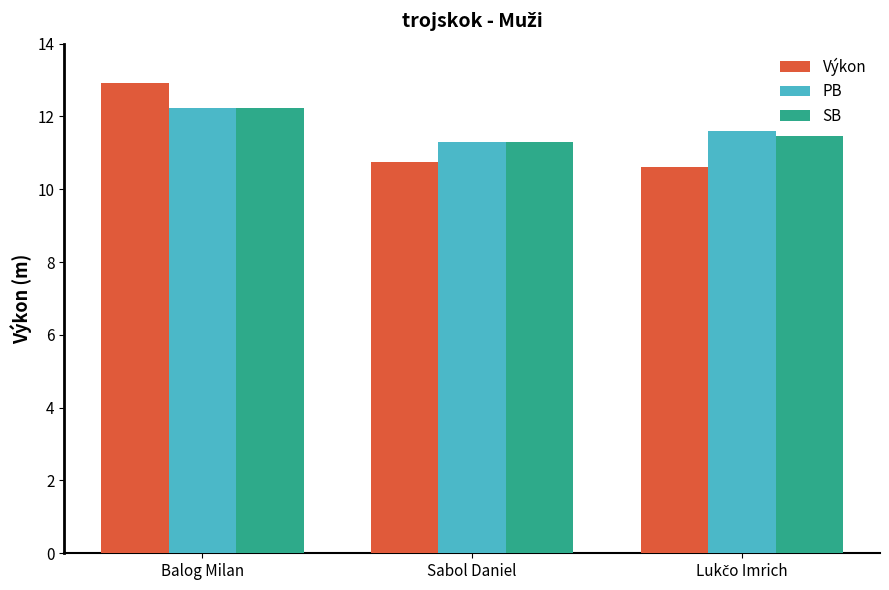

At which category does the chart reach its peak across all series?

Balog Milan